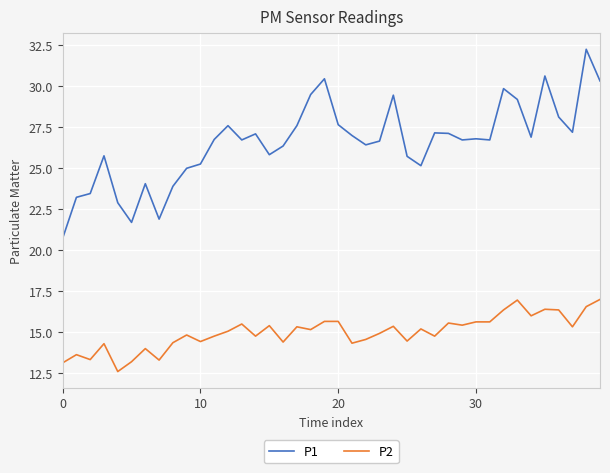

What is the sum of all P1 values?

1061.8